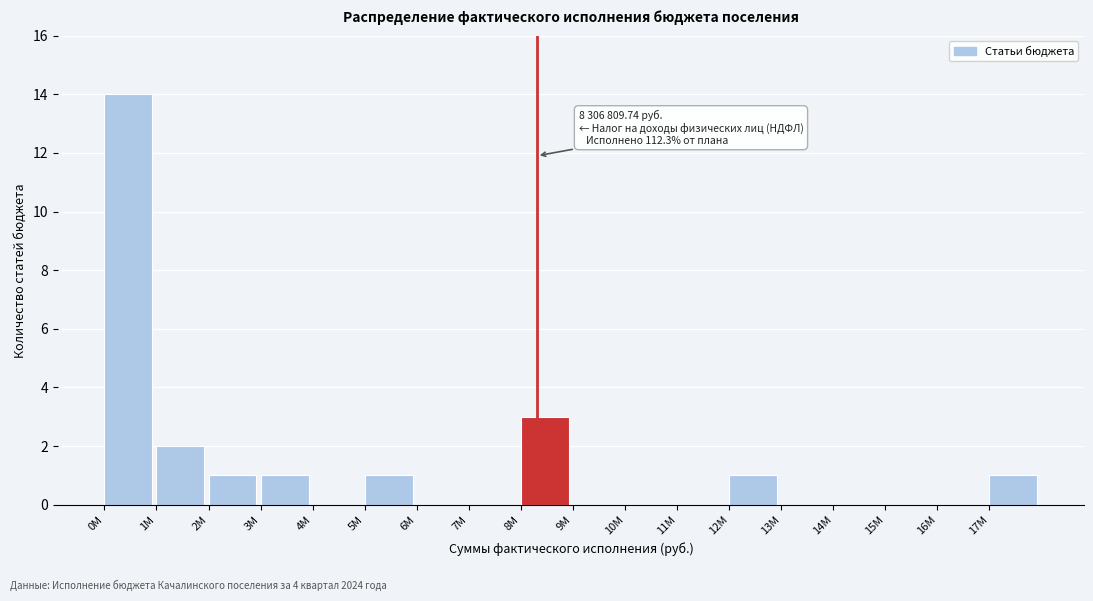

Reading left to right, what are all the values shown in this chart?

0M=14	1M=2	2M=1	3M=1	4M=0	5M=1	6M=0	7M=0	8M=3	9M=0	10M=0	11M=0	12M=1	13M=0	14M=0	15M=0	16M=0	17M=1